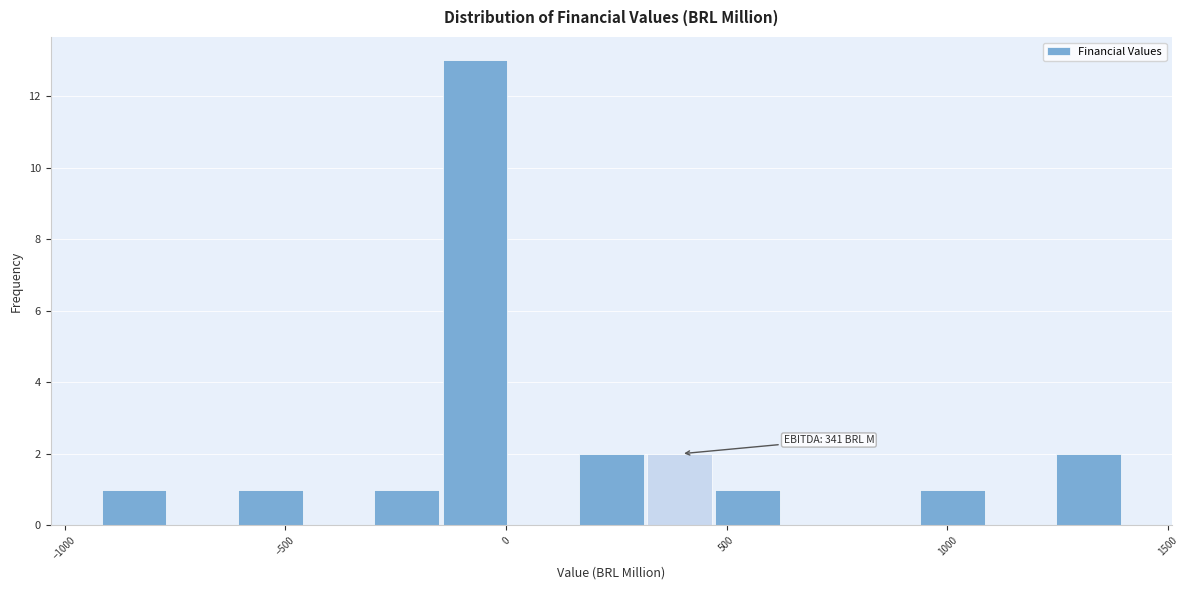

Around what value on the x-axis is the tallest bar? Give the approximate position of its centre, as read against the axis.

-50